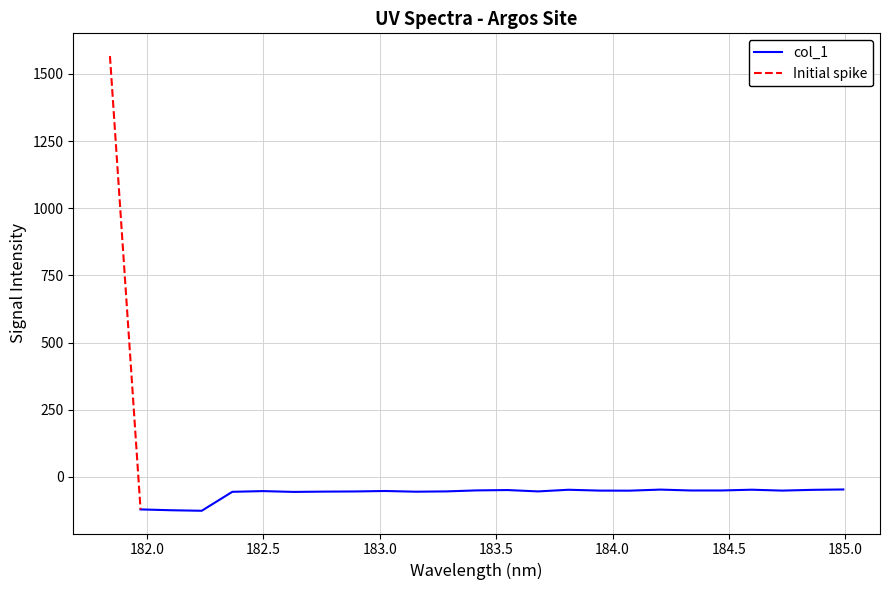

What is the average value of the x series?

183.4